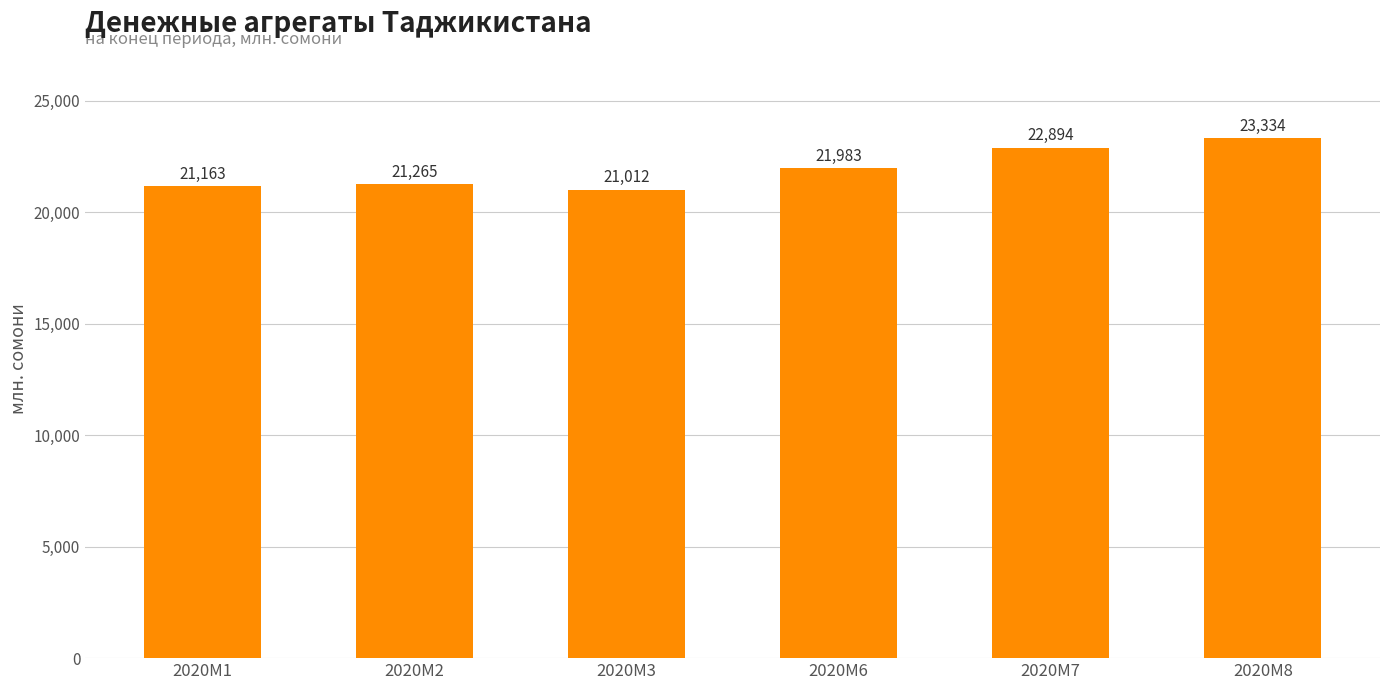

What is the ratio of the value at 2020M3 to the value at 2020M1?

1.0